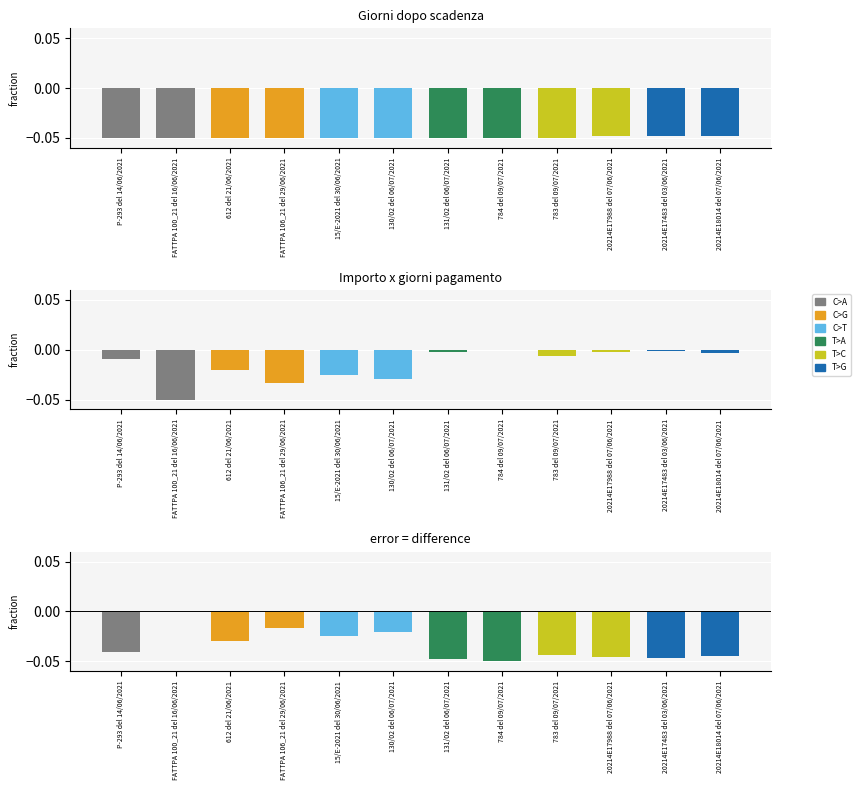

How many bars are there in each group?

3